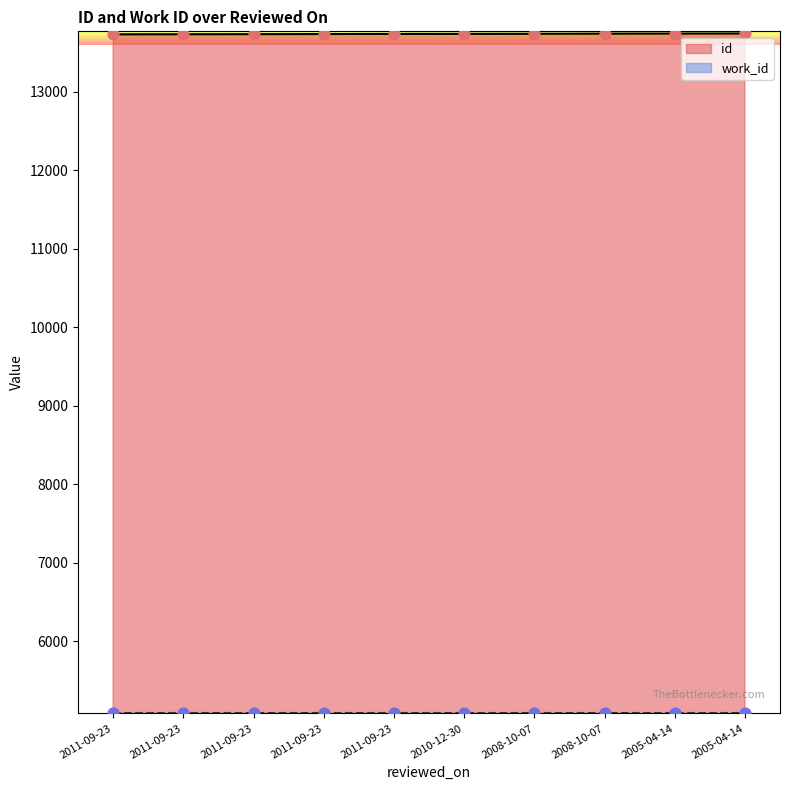

What is the change in value from 2011-09-23 to 2011-09-23?

+2